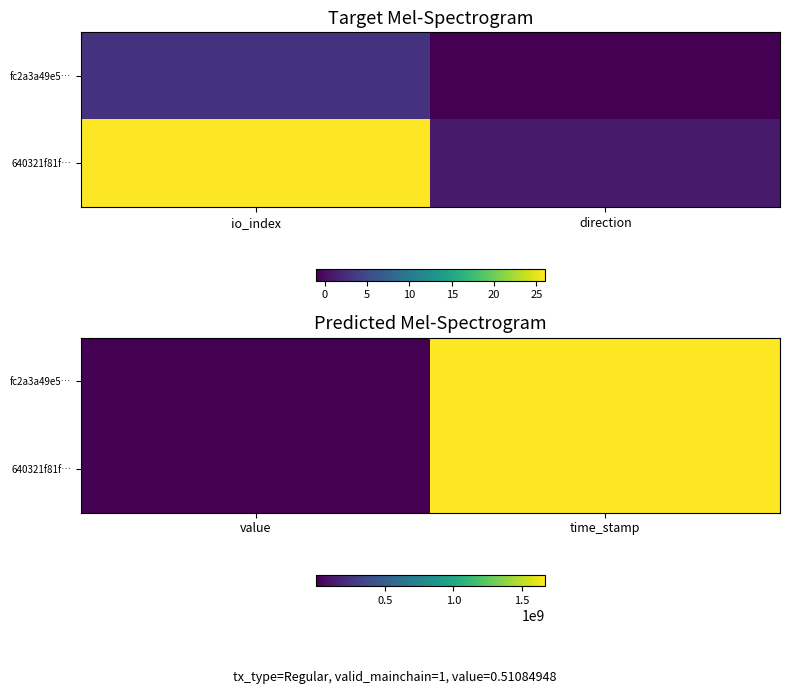

What is the sum of all fc2a3a49e5… values?

1667364195.5